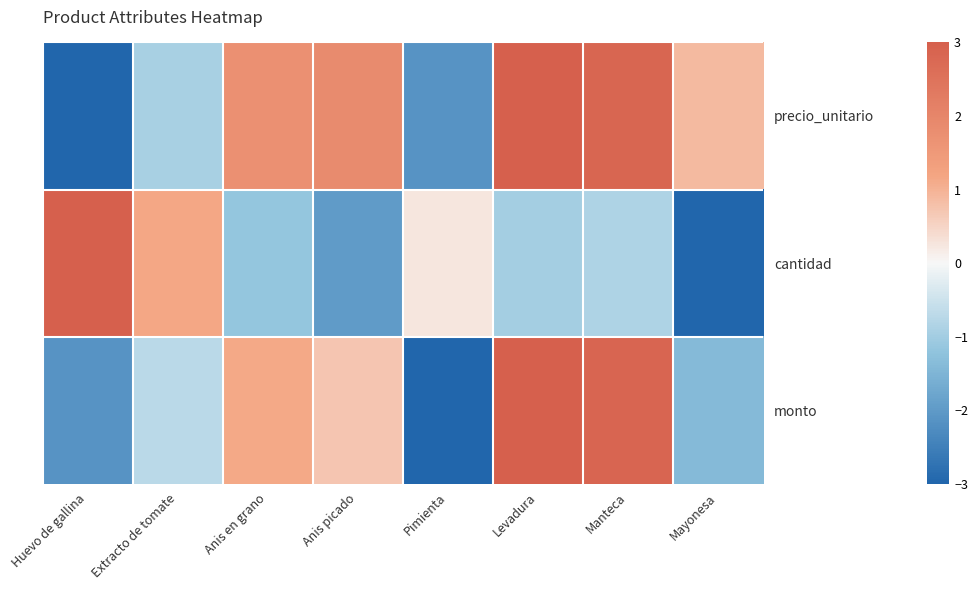

Rank the series by their average value, from lowest to highest.

cantidad, monto, precio_unitario